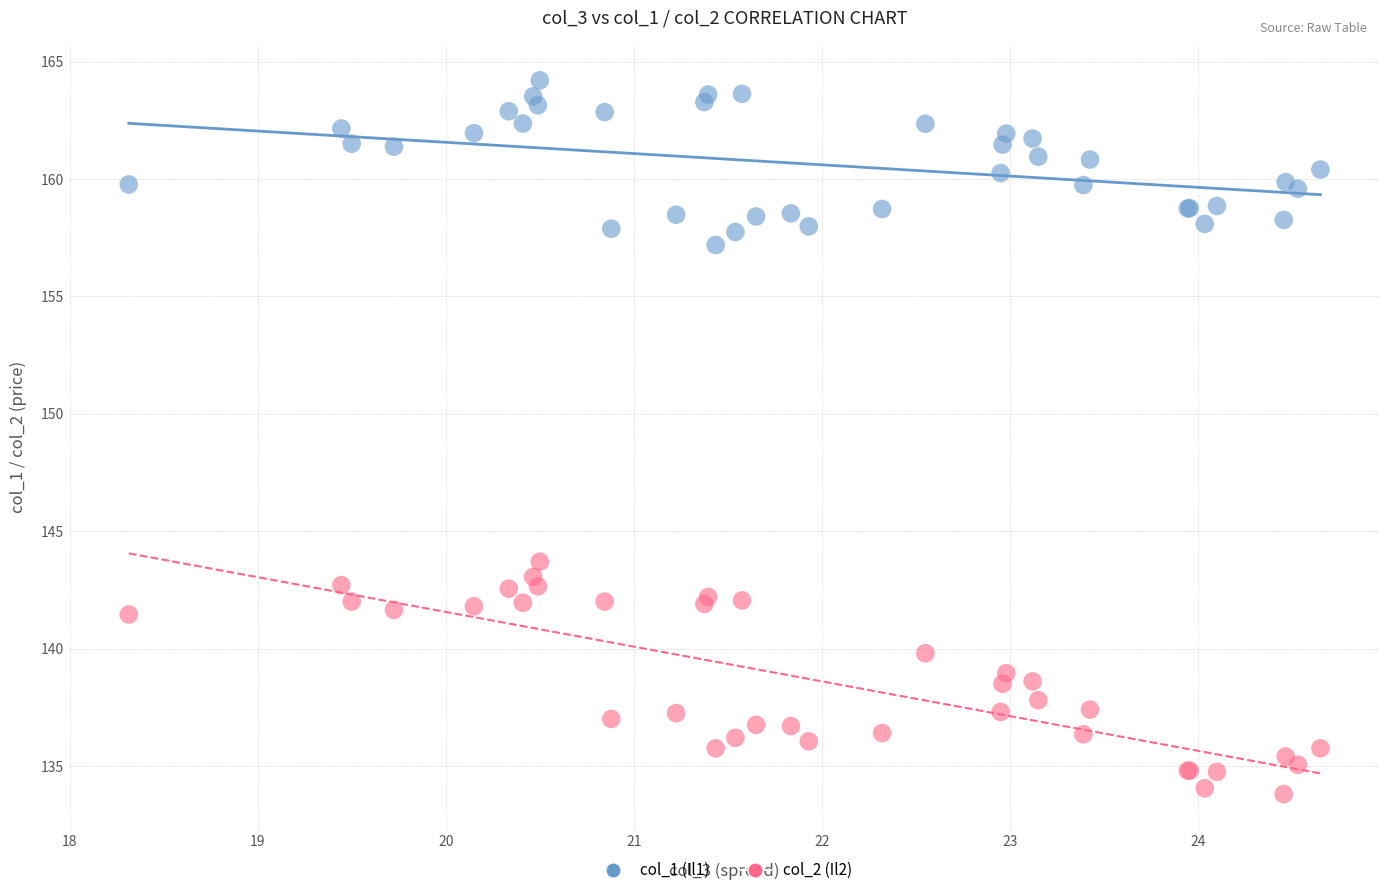

Across all series, what Y value is closest to 149?

143.7